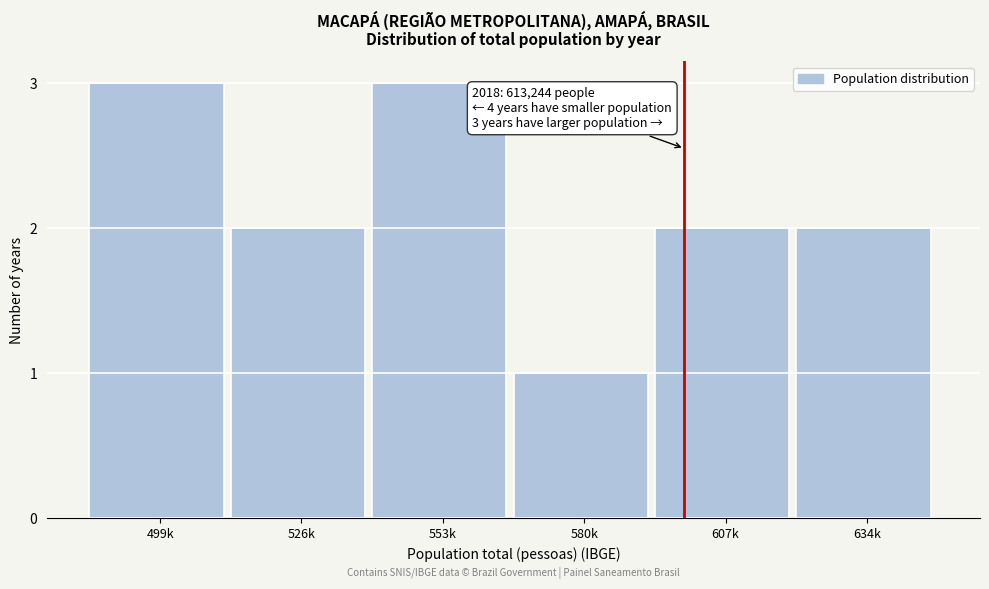

Reading right to left, list all the values displayed in this chart.

634k=2	607k=2	580k=1	553k=3	526k=2	499k=3